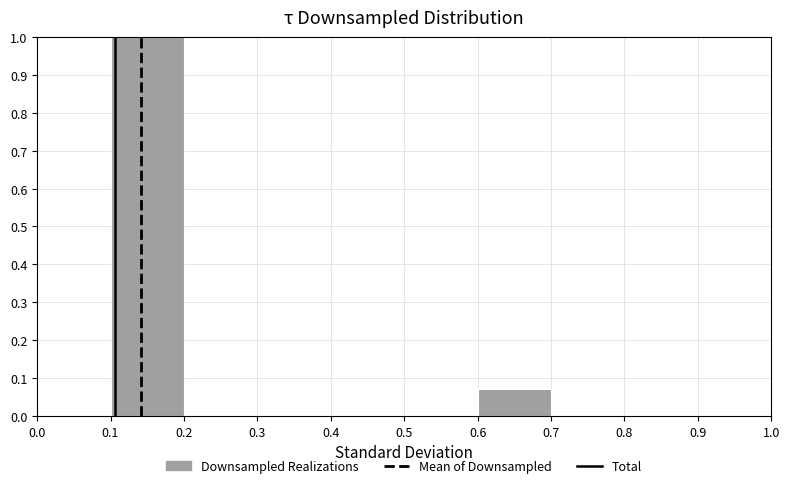

Reading left to right, list every bar in this chart as the range it spans on the x-axis followed by its height. The values are not printed on the chart, so give them approximately, as read against the axis.

0.0 to 0.1: 0
0.1 to 0.2: 1.00
0.2 to 0.3: 0
0.3 to 0.4: 0
0.4 to 0.5: 0
0.5 to 0.6: 0
0.6 to 0.7: 0.07
0.7 to 0.8: 0
0.8 to 0.9: 0
0.9 to 1.0: 0